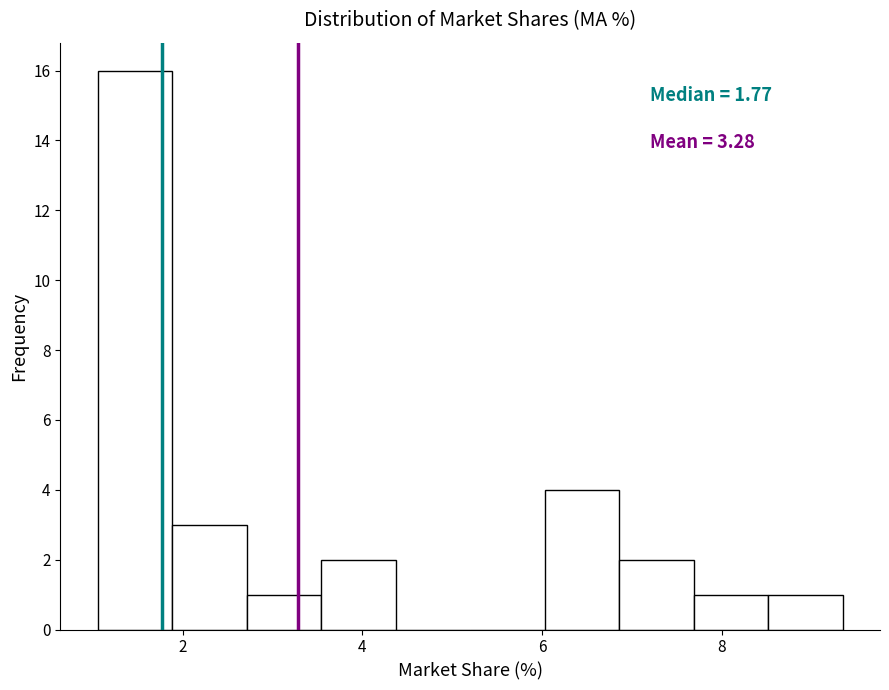

Which range on the x-axis has the tallest bar?

1.0 to 1.8